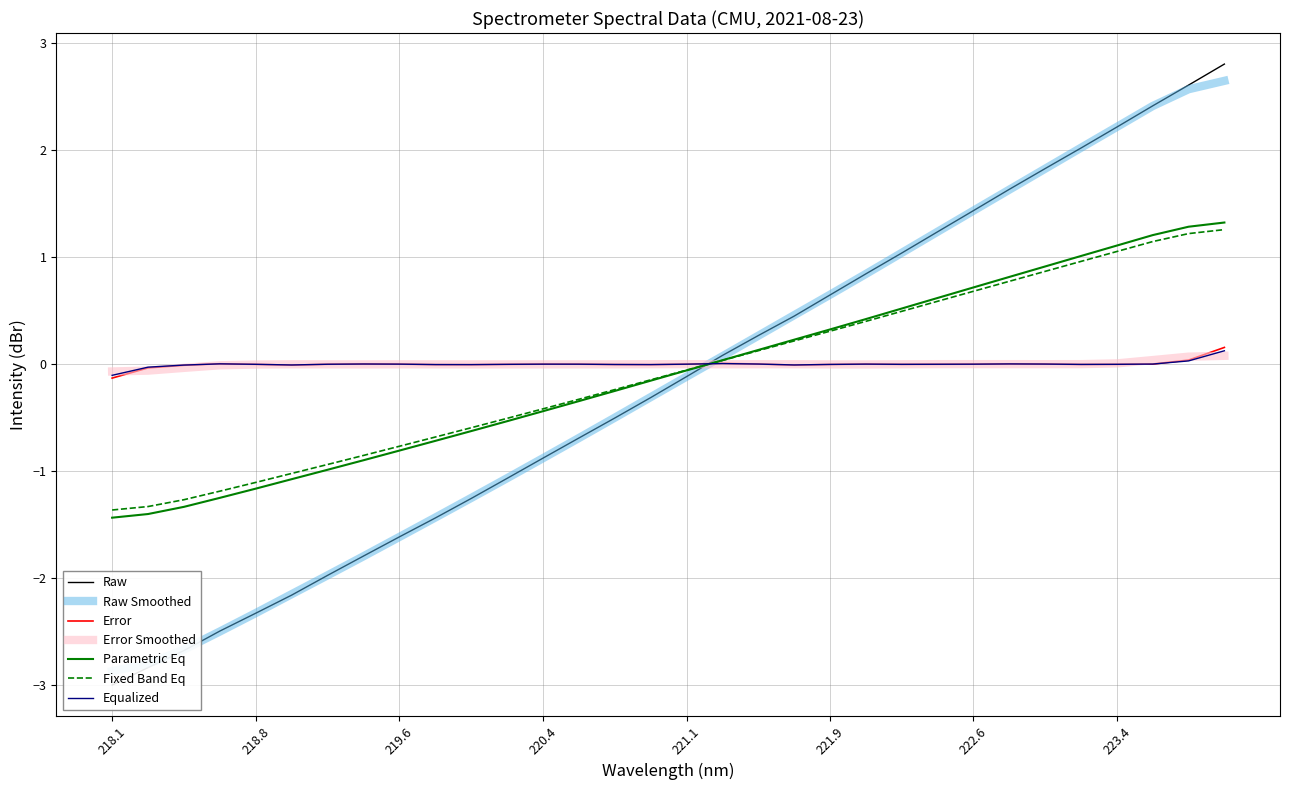

At which label does the data first exceed 0?

221.3083